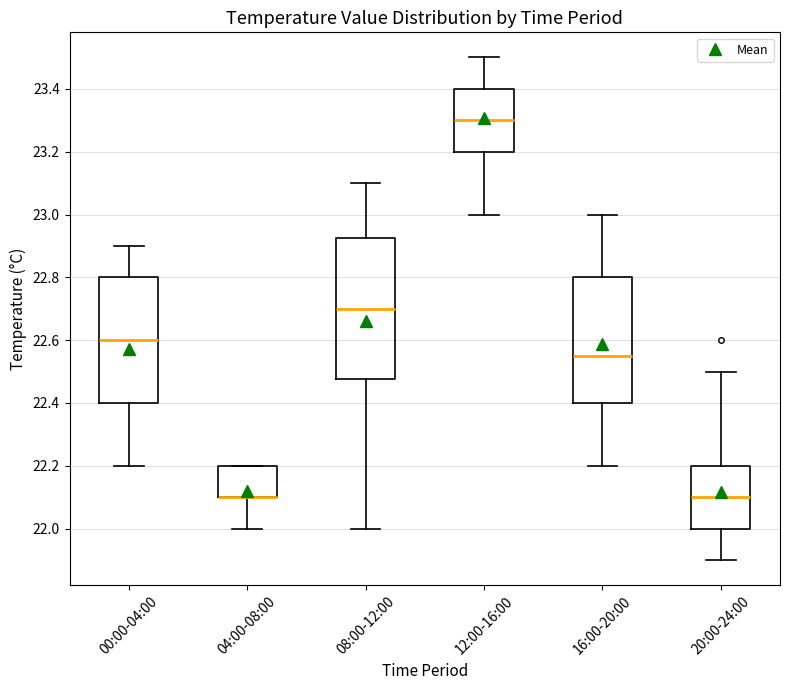

Reading left to right, transcribe this box plot: for each box, give where its median line is, the range the box spans, and where its two whiskers end, as read against the y-axis. The values are not printed on the chart, so give them approximately, as read against the axis.

00:00-04:00: median 22.60, box 22.40 to 22.80, whiskers 22.20 to 22.90
04:00-08:00: median 22.10 (drawn on the box's lower edge), box 22.10 to 22.20, whiskers 22.00 to 22.20
08:00-12:00: median 22.70, box 22.48 to 22.92, whiskers 22.00 to 23.10
12:00-16:00: median 23.30, box 23.20 to 23.40, whiskers 23.00 to 23.50
16:00-20:00: median 22.56, box 22.40 to 22.80, whiskers 22.20 to 23.00
20:00-24:00: median 22.10, box 22.00 to 22.20, whiskers 21.90 to 22.50